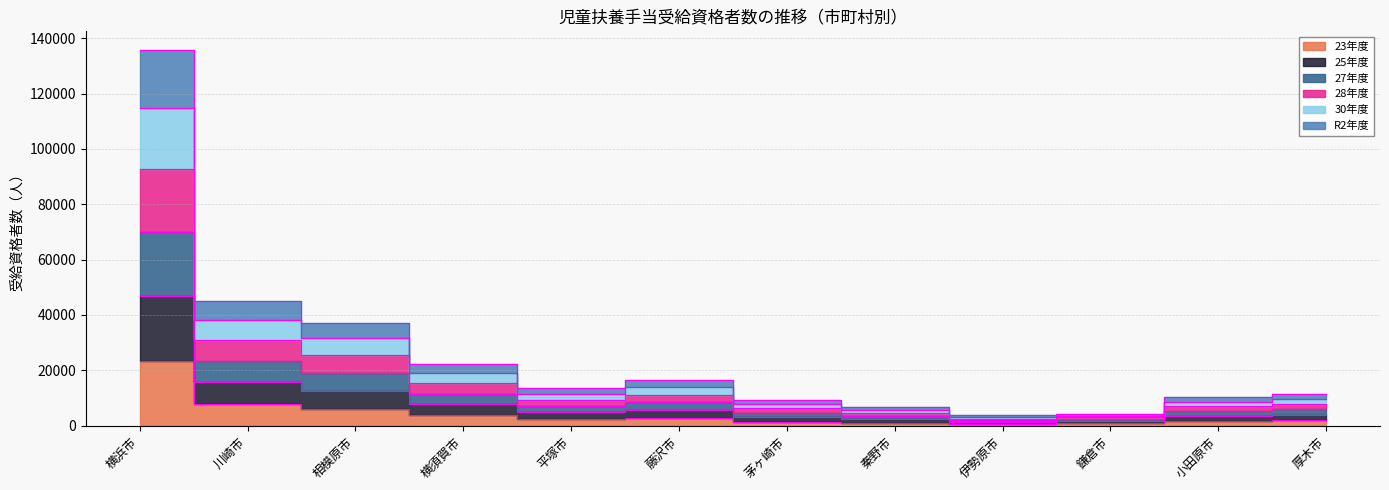

What position from the left is 茅ヶ崎市?

7